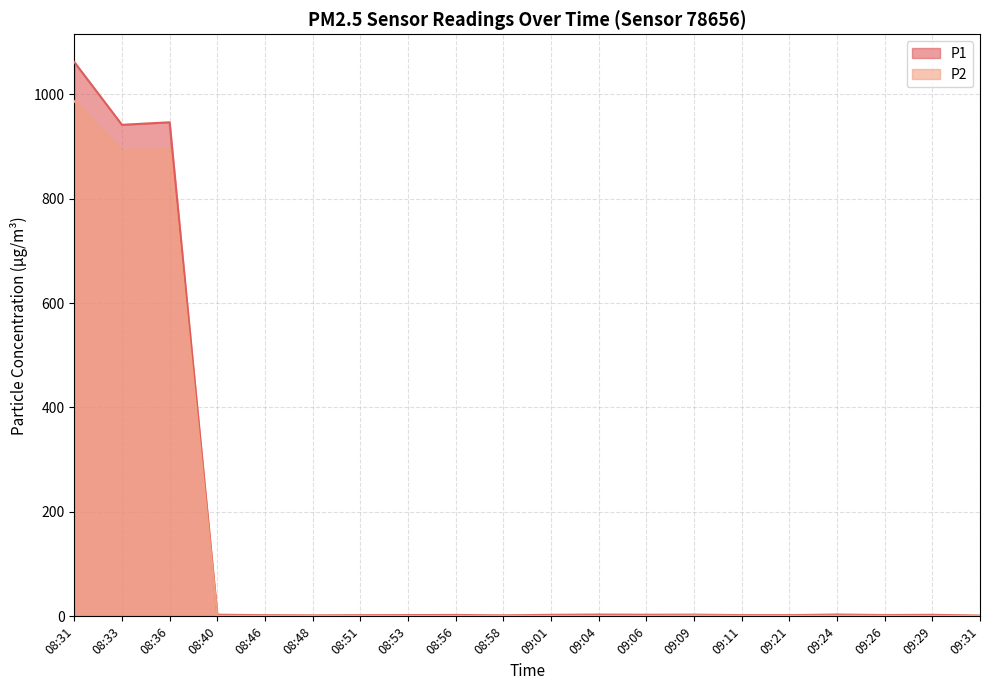

How many data points in P2 are above 1?

17